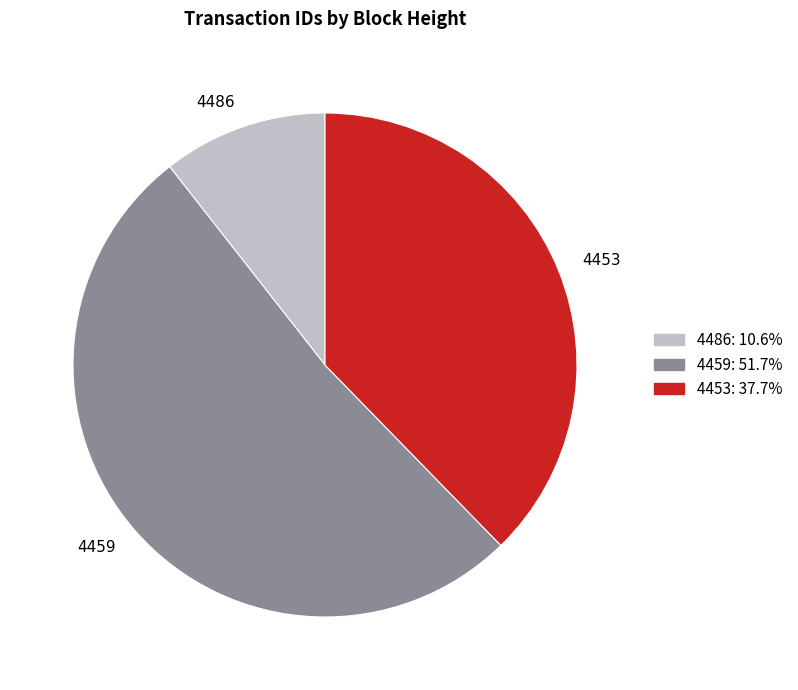

How many segments does this pie chart have?

3